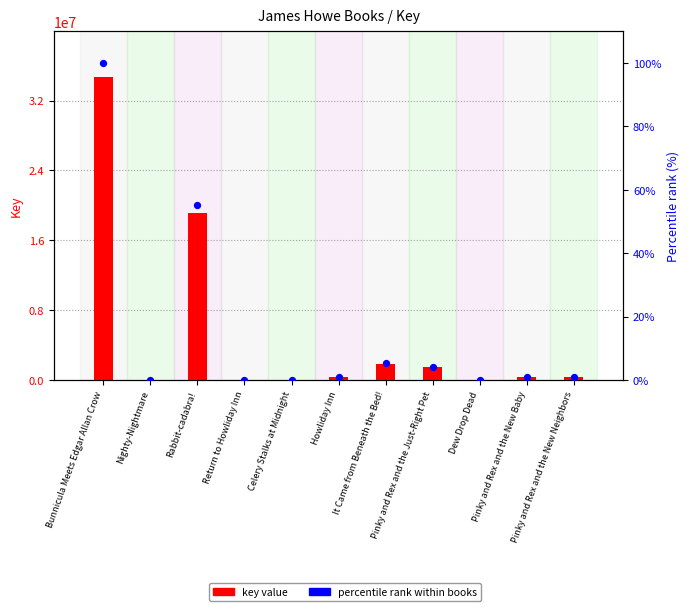

What is the total value across all series at Pinky and Rex and the Just-Right Pet?

1462211.2